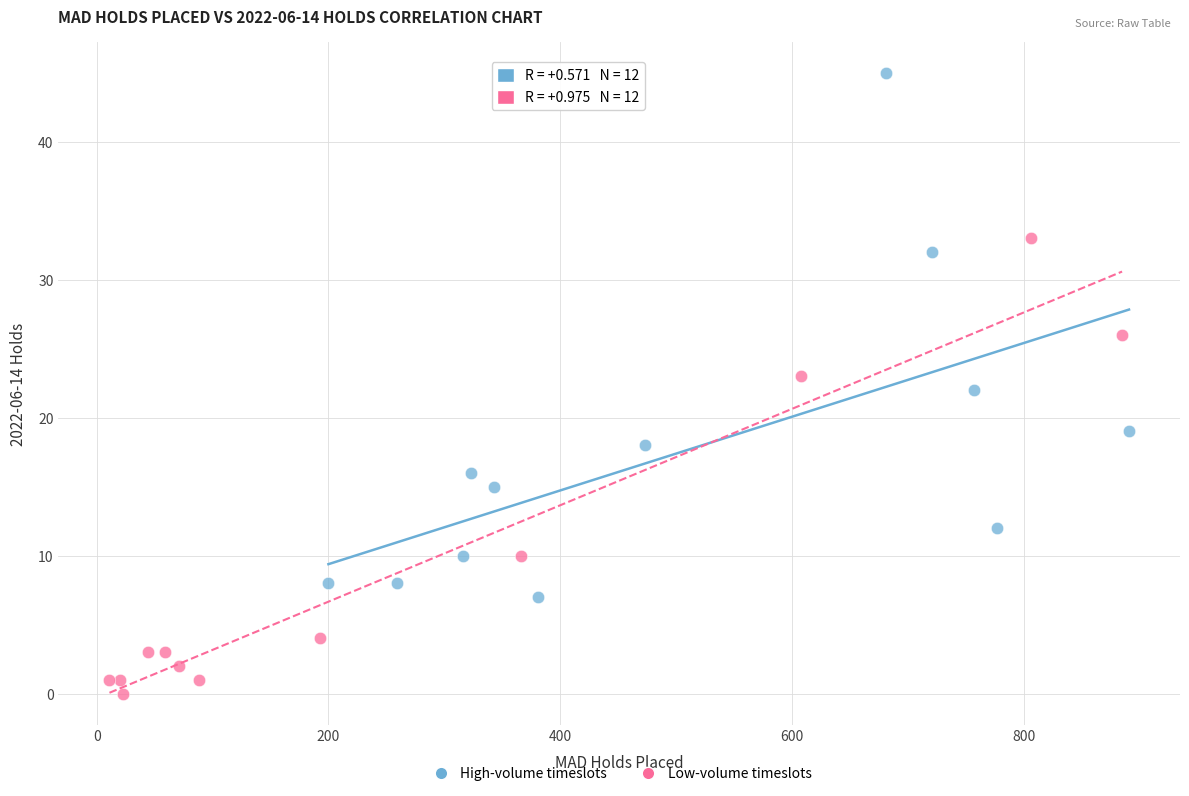

Which series has the largest Y range (max minus min)?

High-volume timeslots